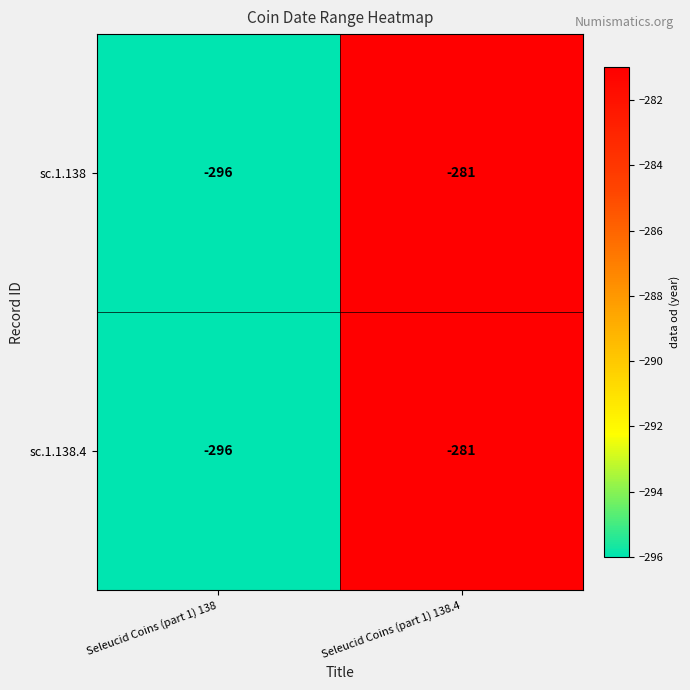

Rank the categories by sc.1.138 value from highest to lowest.

Seleucid Coins (part 1) 138.4, Seleucid Coins (part 1) 138